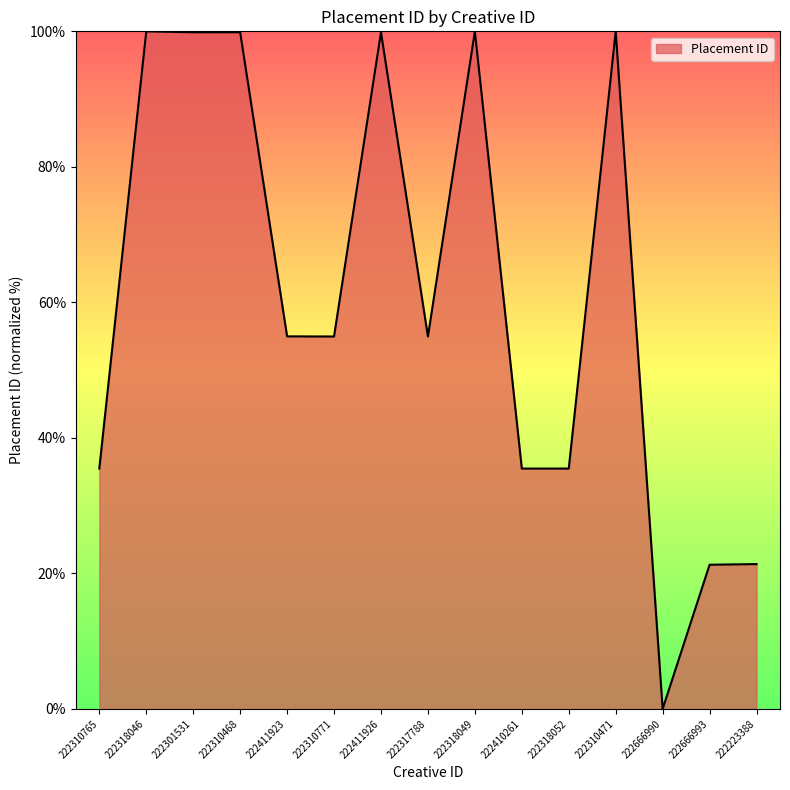

What position from the left is 222411926?

7